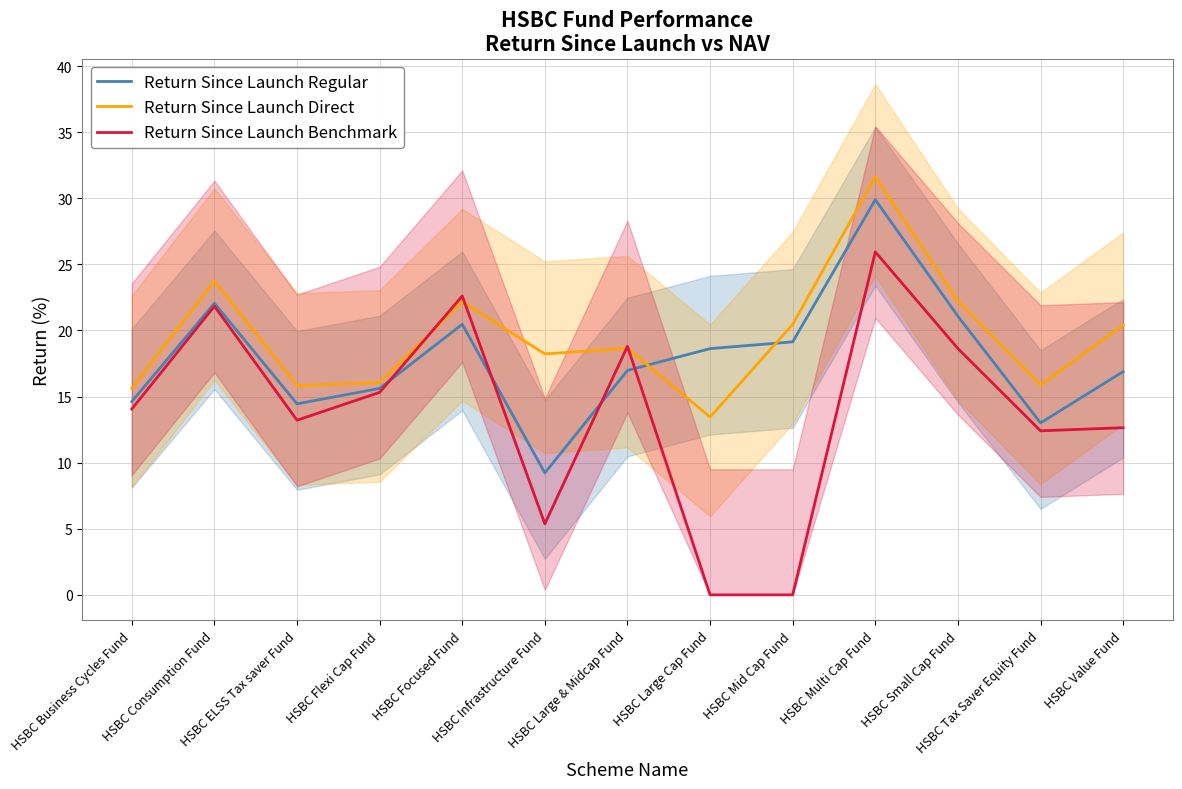

Which series ends up on top after the final intersection of Return Since Launch Regular and Return Since Launch Benchmark?

Return Since Launch Regular